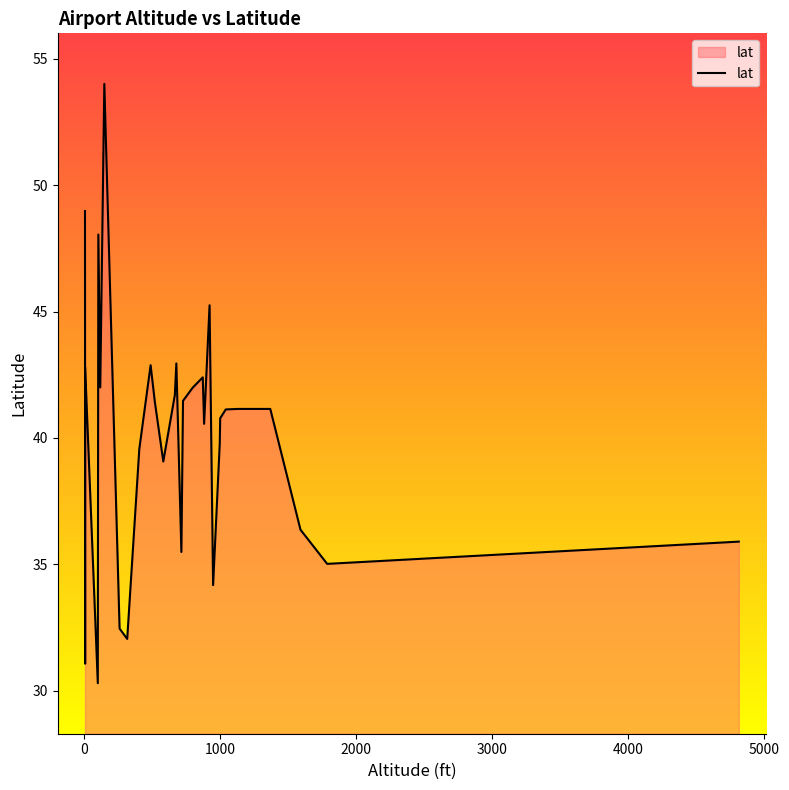

How many lines are shown in the chart?

1